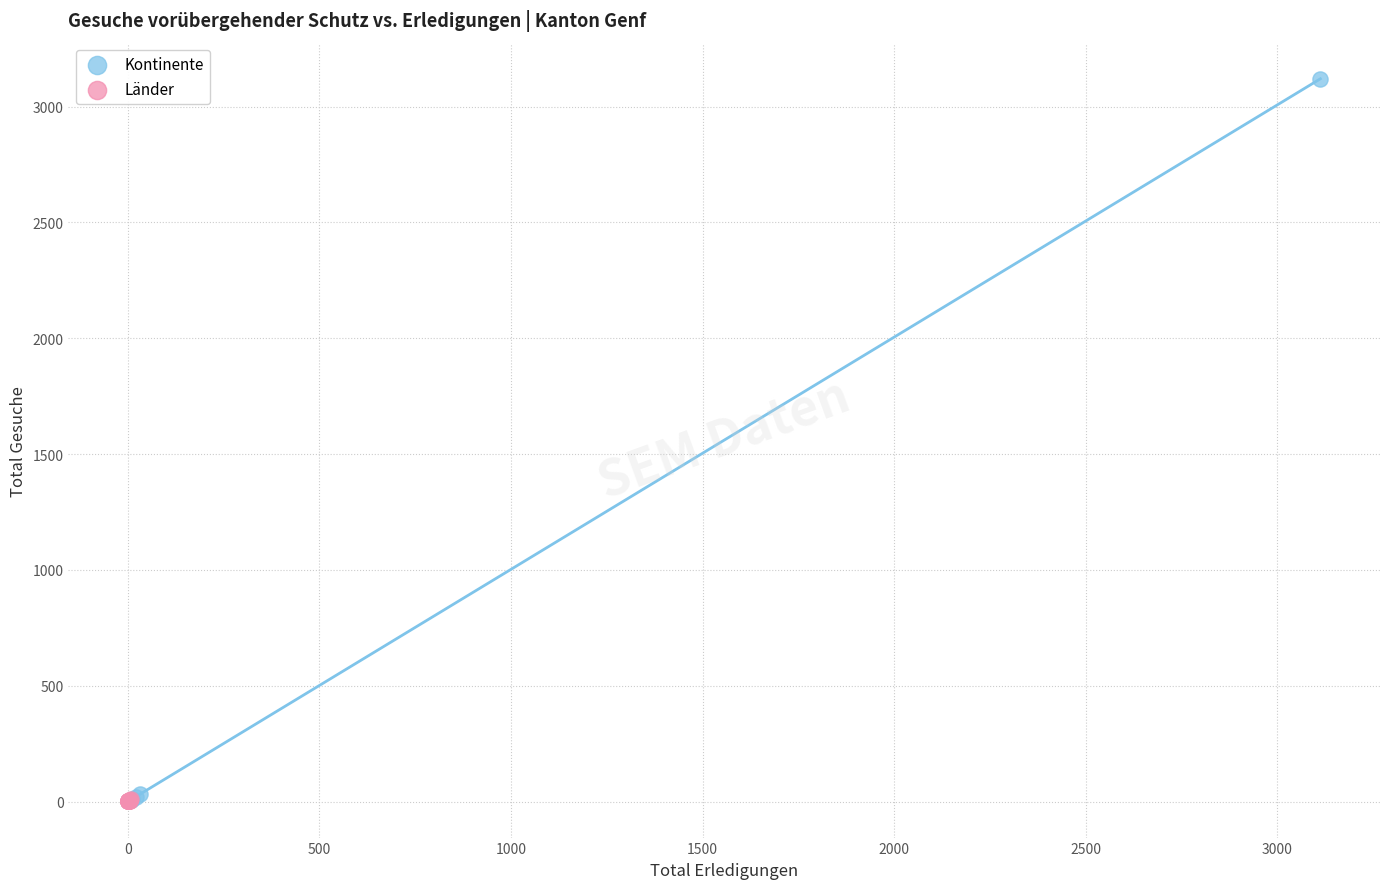

Which series contains the highest Y value?

Kontinente